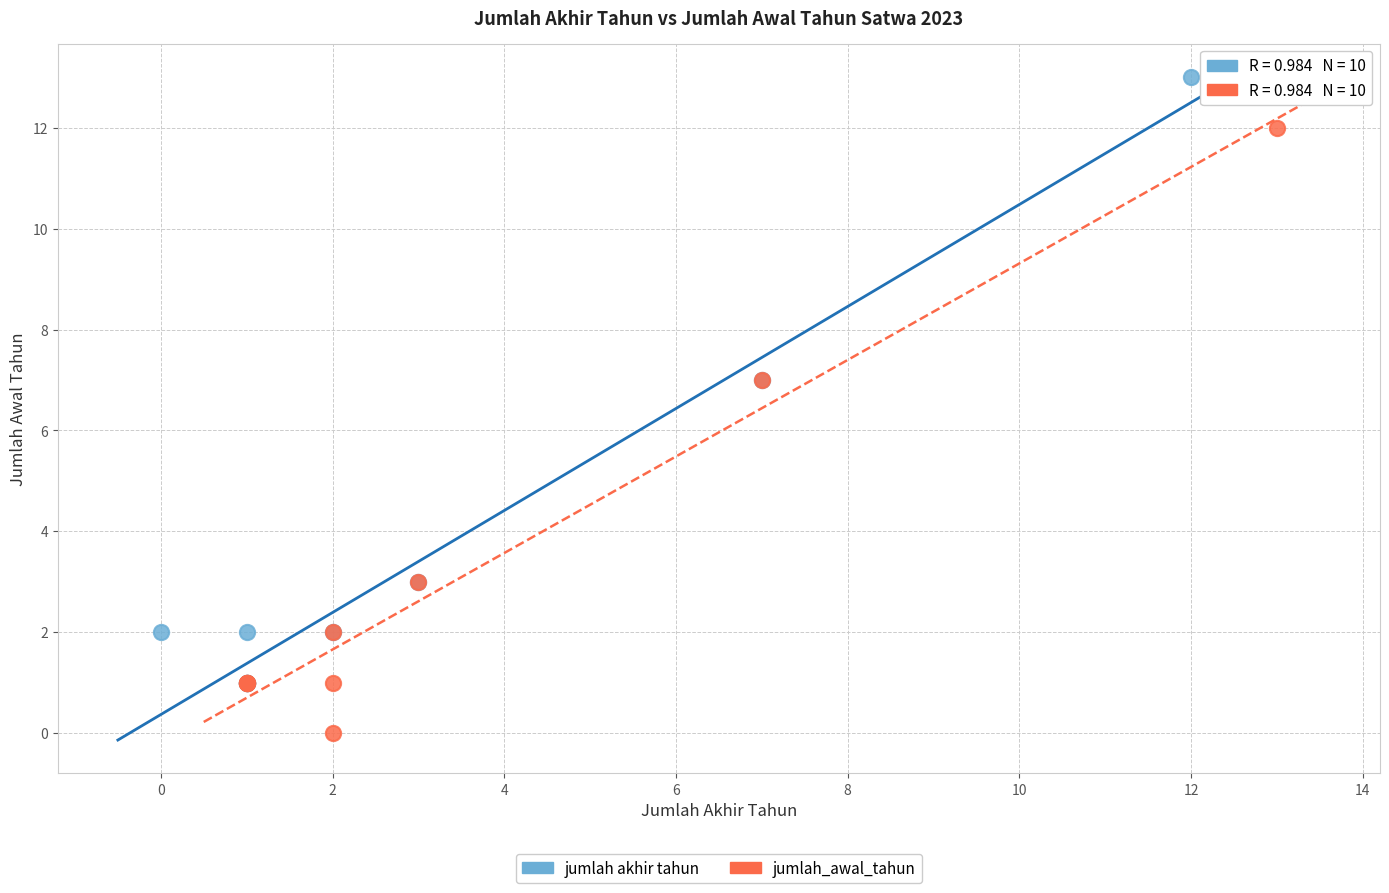

Which series reaches the minimum Y coordinate?

jumlah_awal_tahun